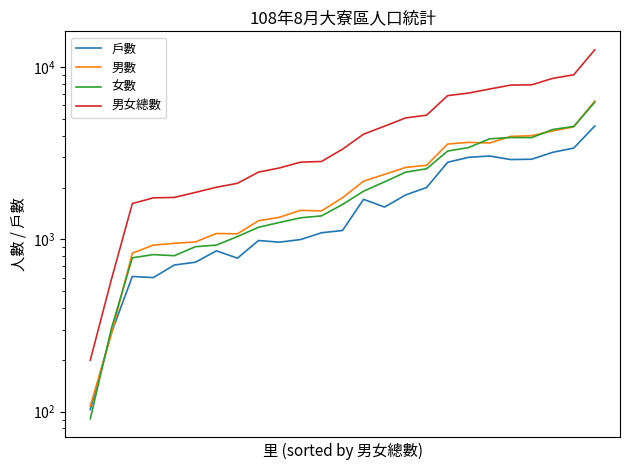

Between 4 and 8, which series saw the biggest shift?

男女總數